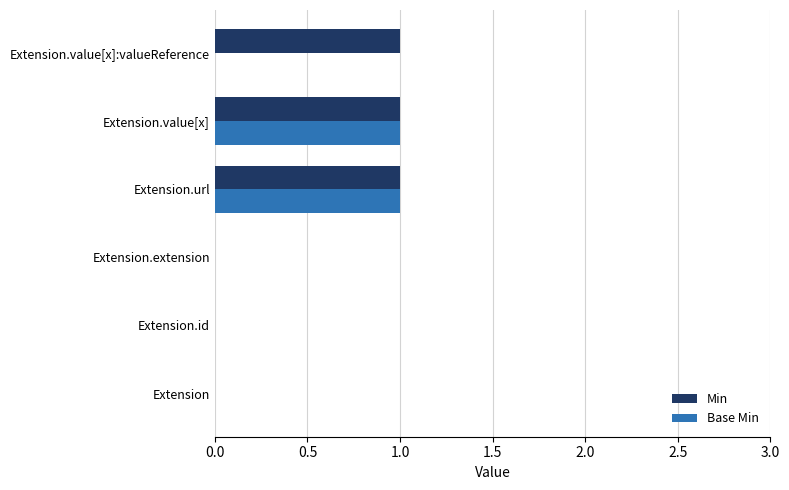

Is it true that Min equals 1 at Extension.value[x]:valueReference?

True